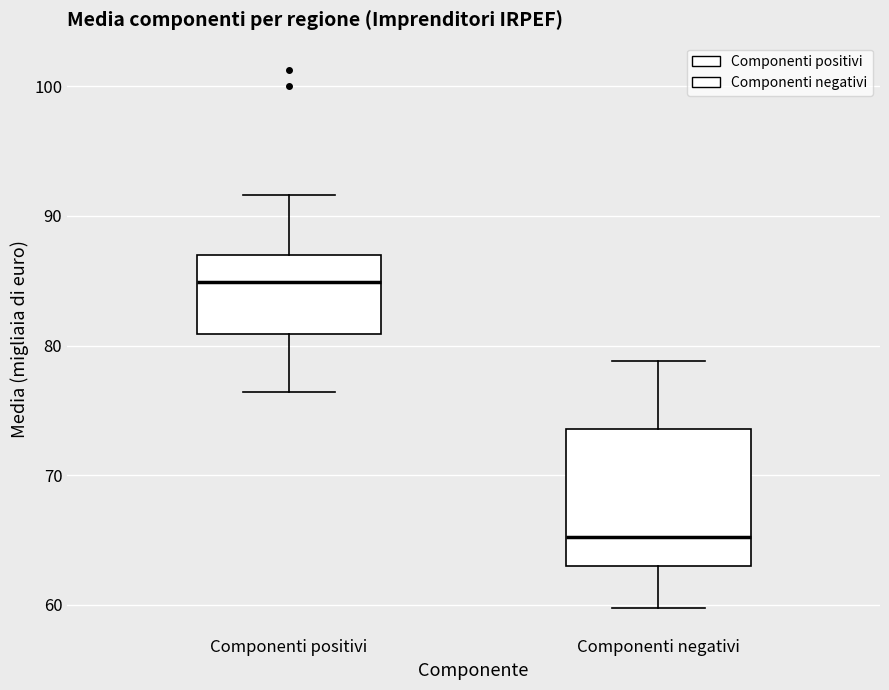

Where is the upper edge of the box for Componenti positivi on the y-axis? The values are not printed on the chart, so give them approximately, as read against the axis.

87